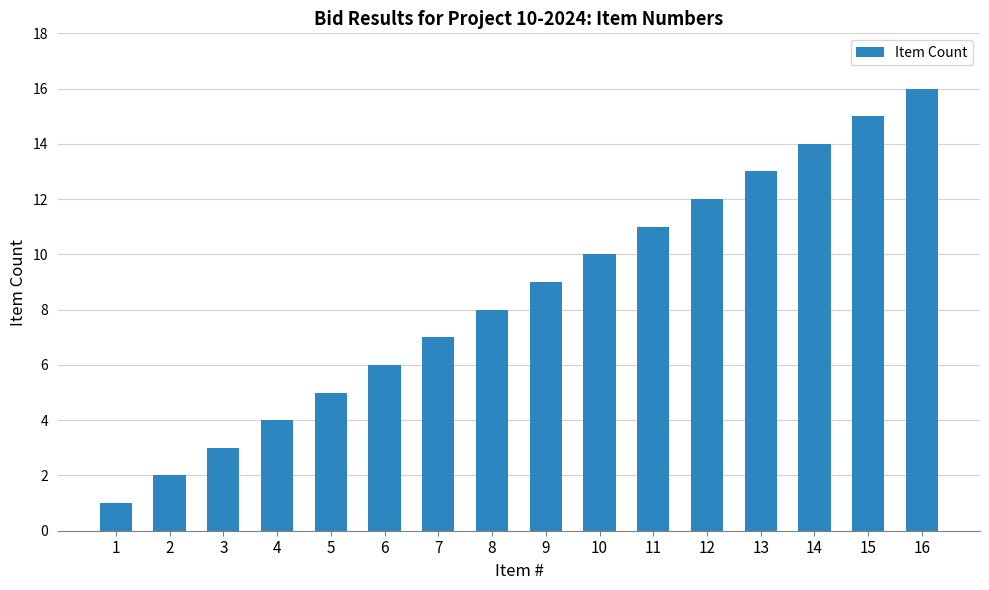

What is the minimum value shown in the chart?

1